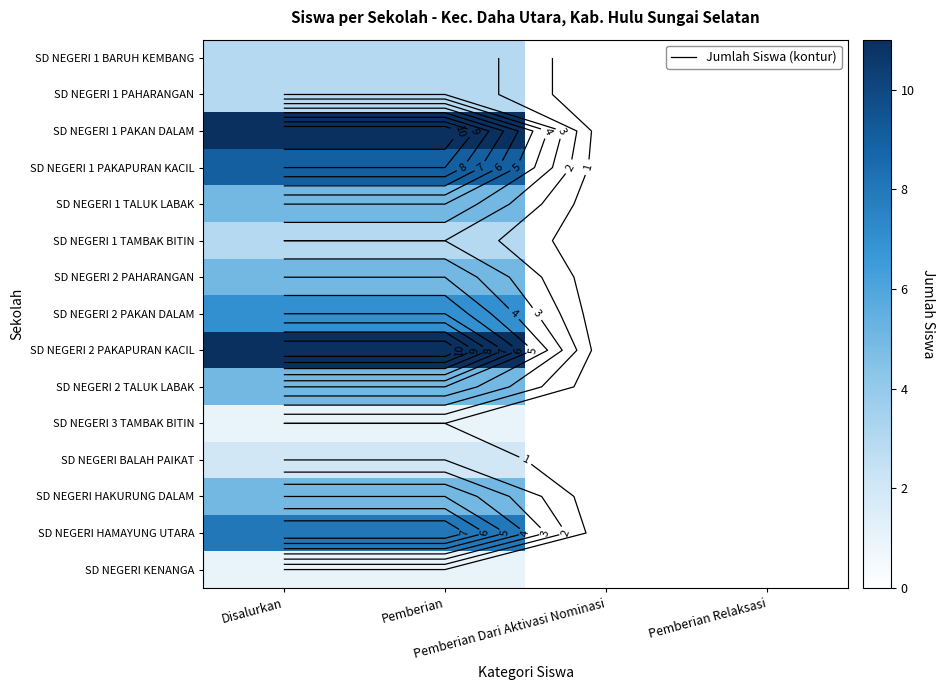

How many SD NEGERI HAMAYUNG UTARA values are between 0 and 8?

4